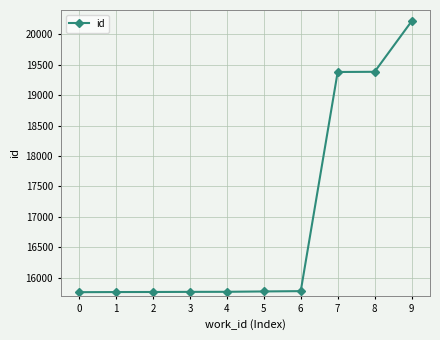

What is the value of the 1st point from the left?

15761